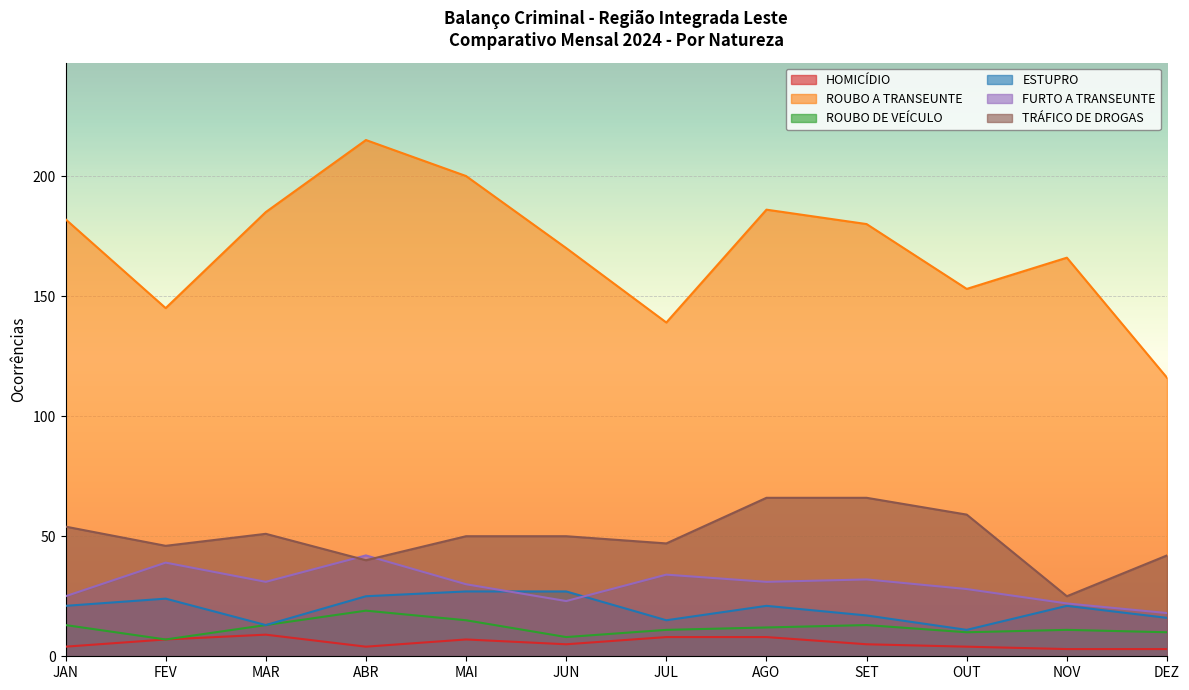

Which label corresponds to the largest value in the chart?

ABR